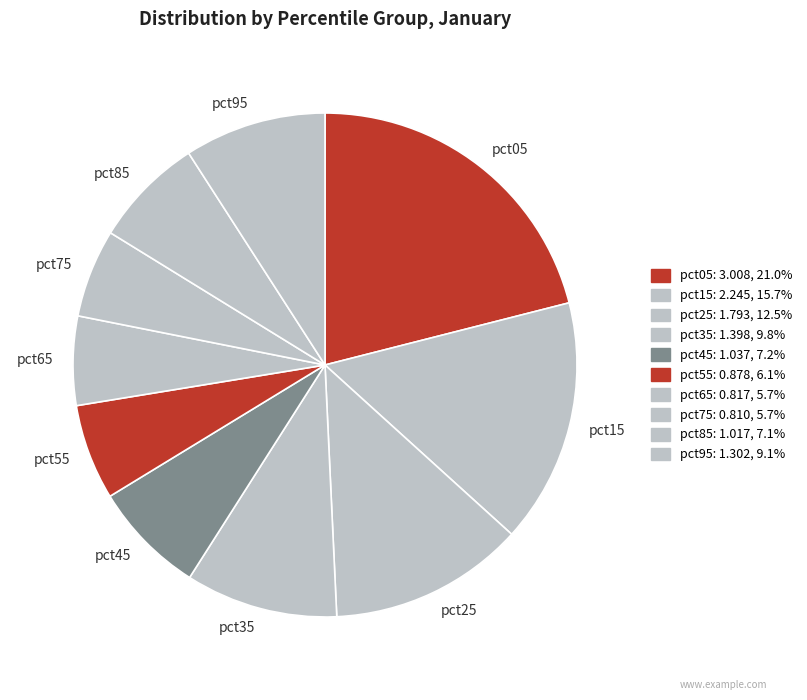

Does pct25 account for over 50% of the chart?

No